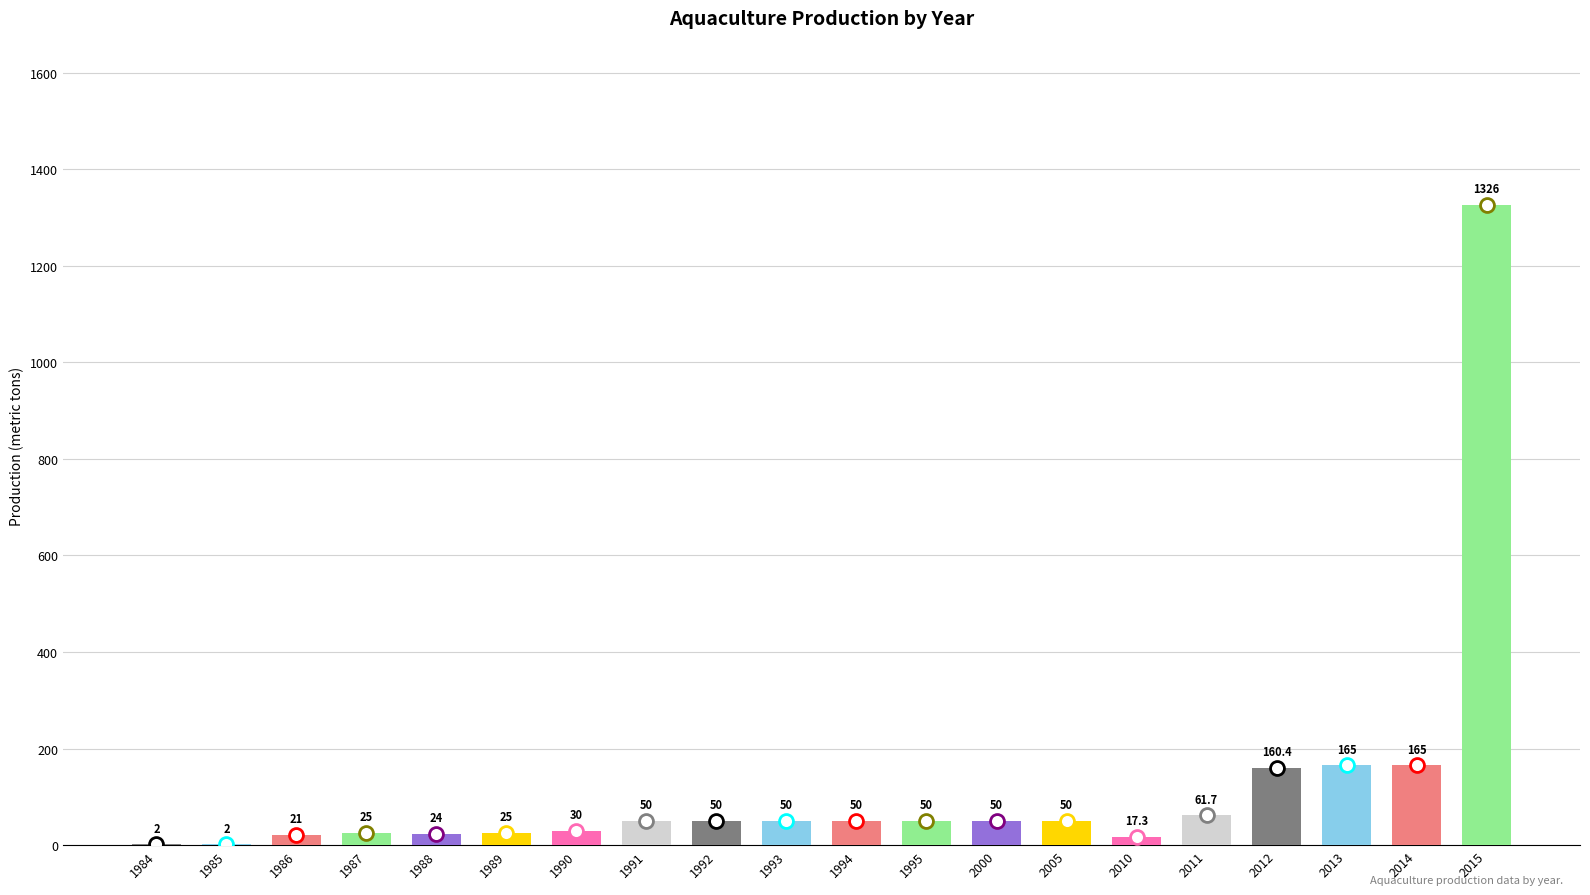

At which category does the chart reach its peak across all series?

2015